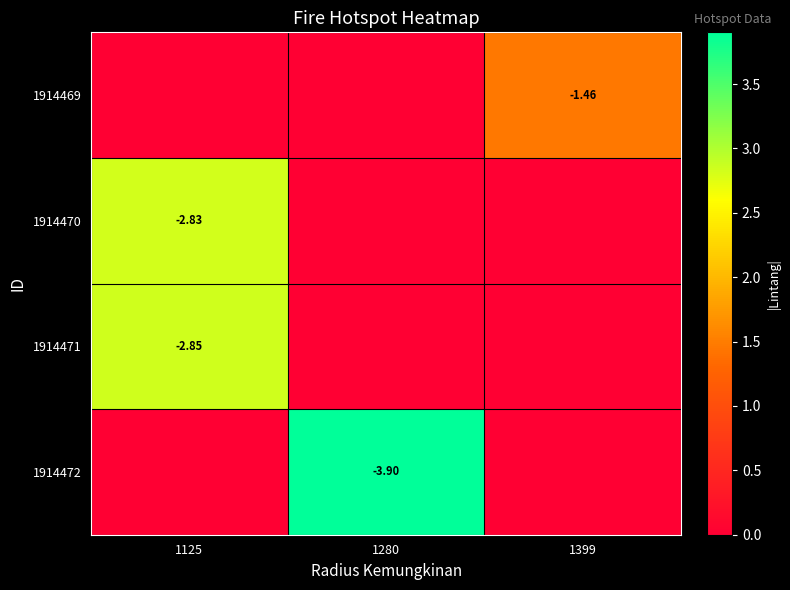

What is the highest value of the 1914469 series?

1.5